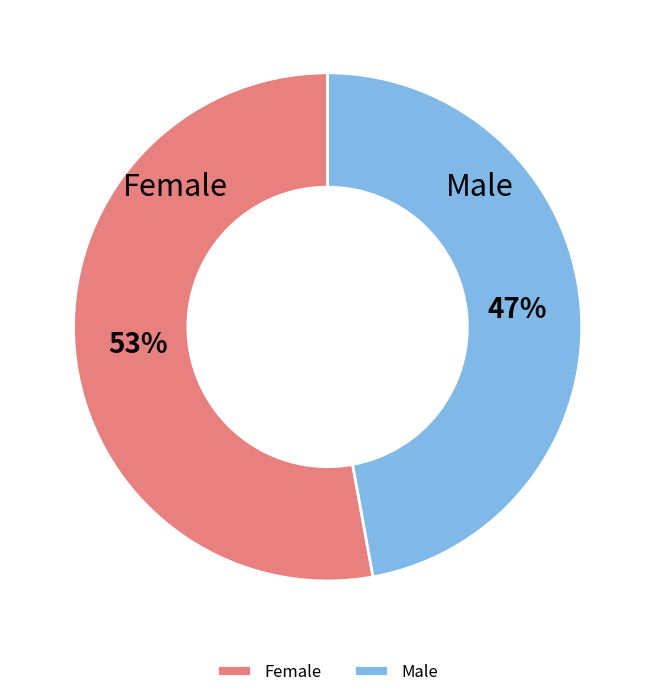

What percentage is the Male slice, to the nearest percent?

47%